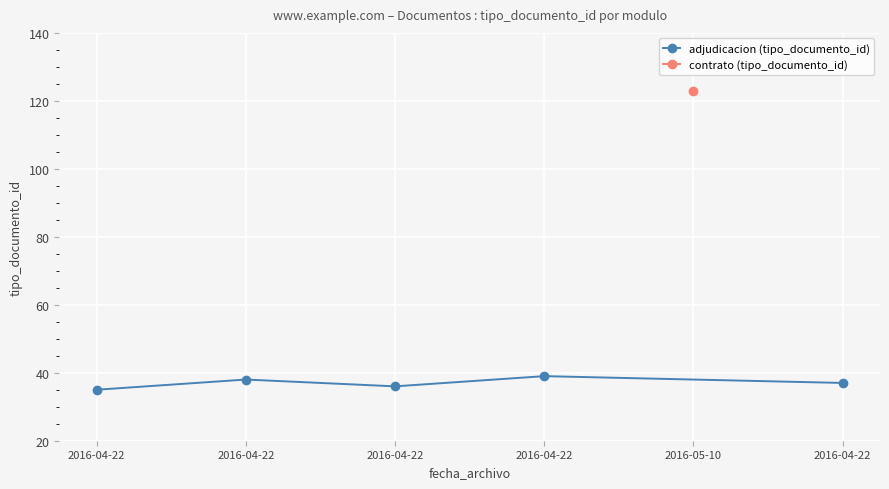

Which category has the lowest value across all series?

2016-04-22